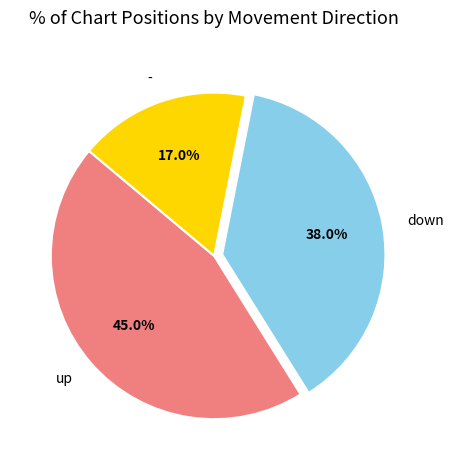

How many slices are in this pie chart?

3